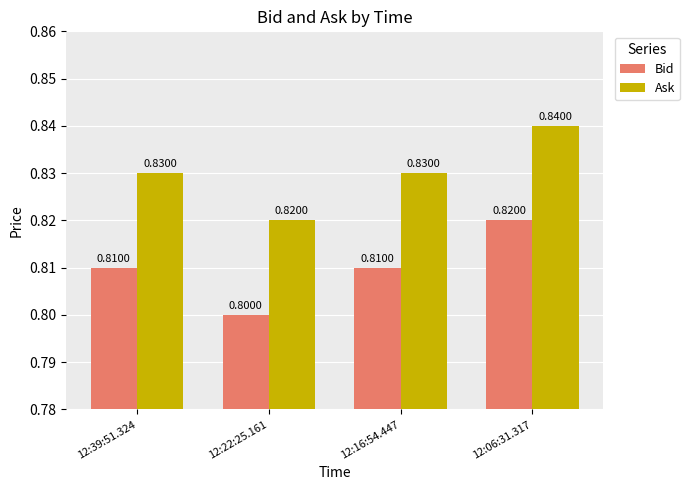

At 12:16:54.447, list the series in order from largest to smallest.

Ask, Bid